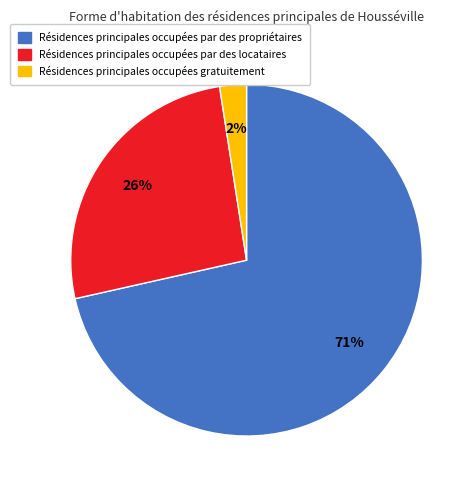

How many slices are in this pie chart?

3